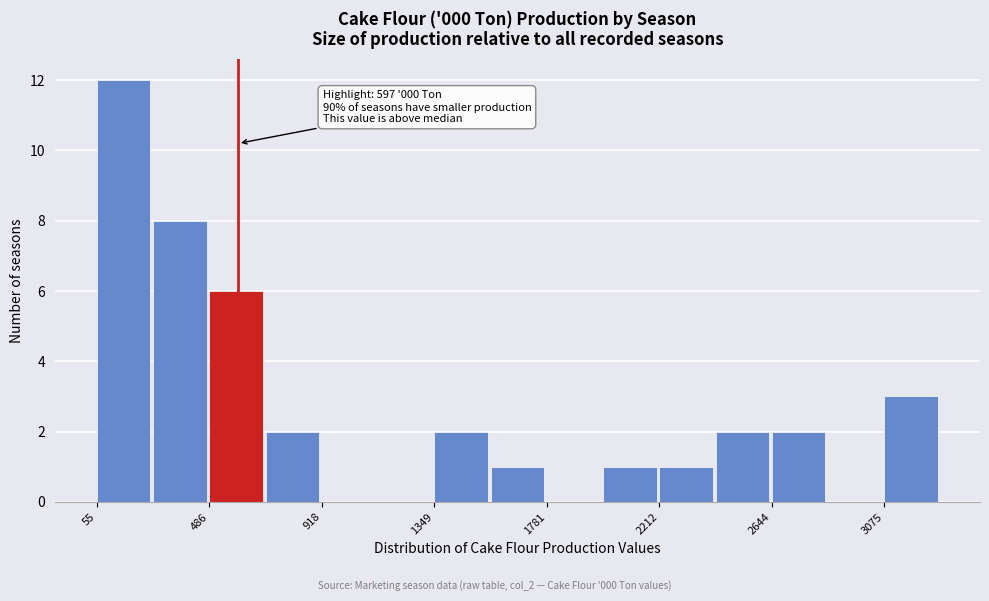

Over which range of the x-axis is the bar tallest?

50 to 250